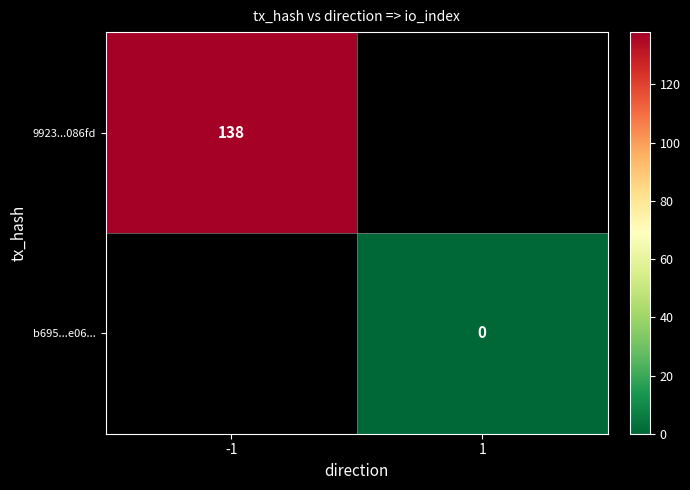

Is it true that 9923...086fd equals 186 at -1?

False